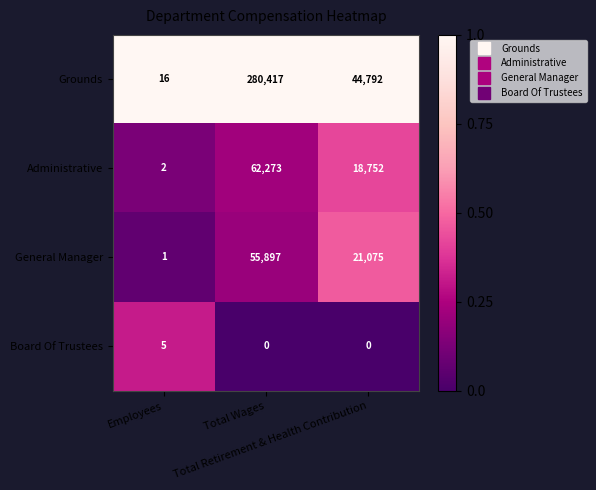

What is the average value of the Administrative series?

27009